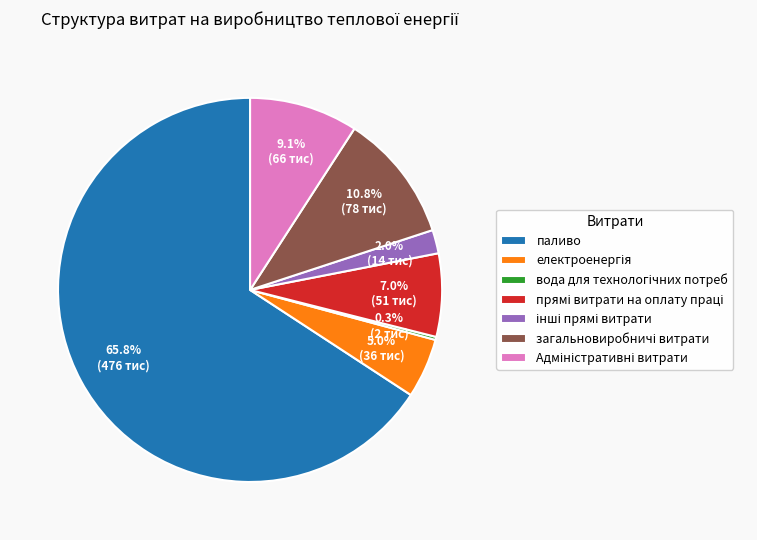

To the nearest percent, what is the average slice percentage?

14%